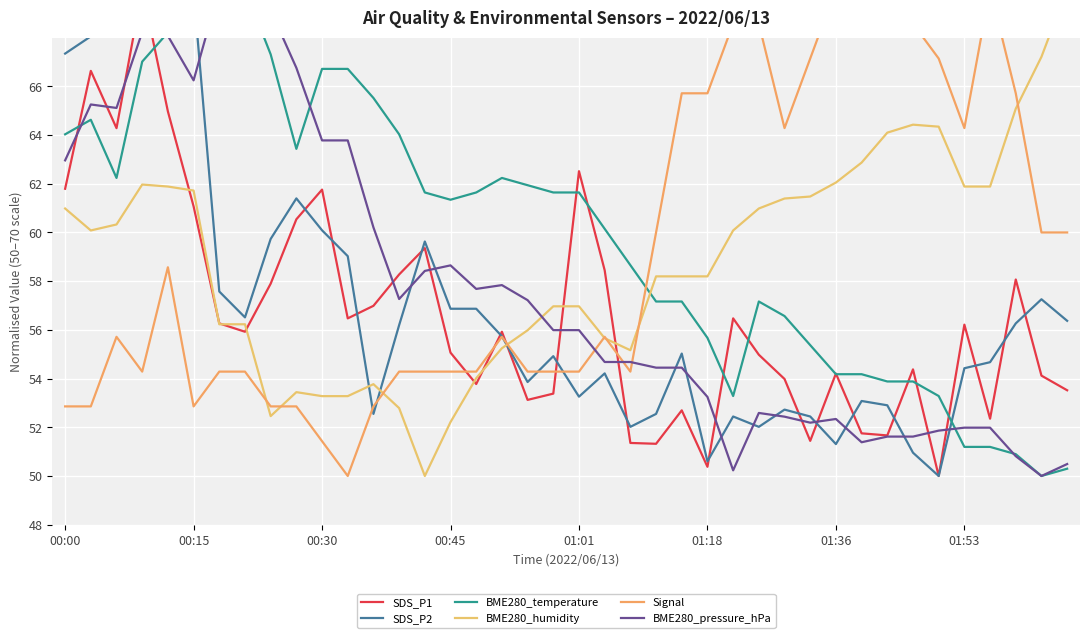

List the series in order of their peak value, lowest first.

SDS_P1, SDS_P2, BME280_temperature, BME280_humidity, Signal, BME280_pressure_hPa